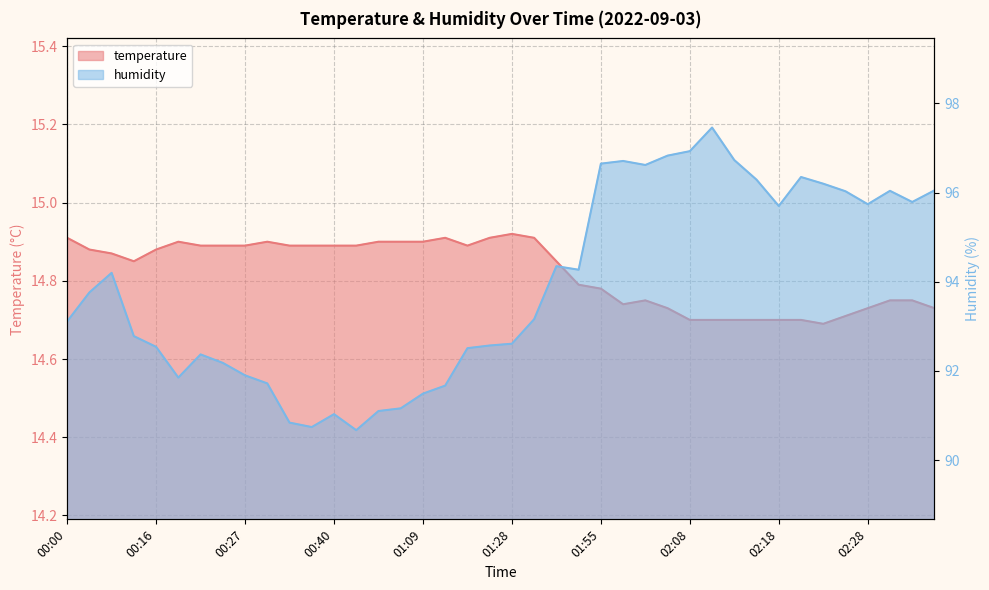

Where does the humidity series first go above 93?

00:00